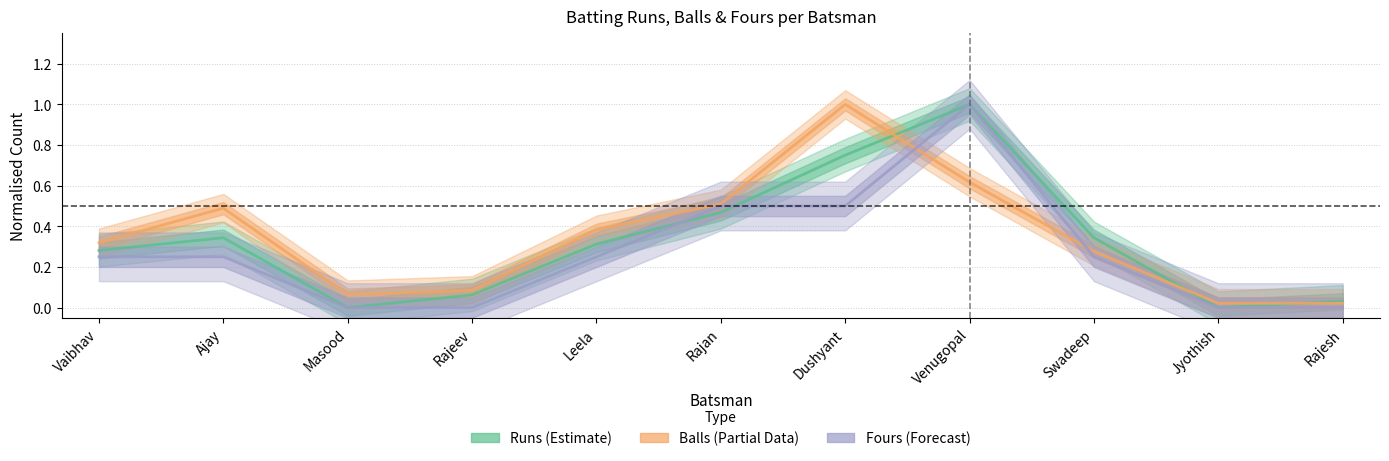

At which label does Balls (Partial Data) reach its peak?

Dushyant